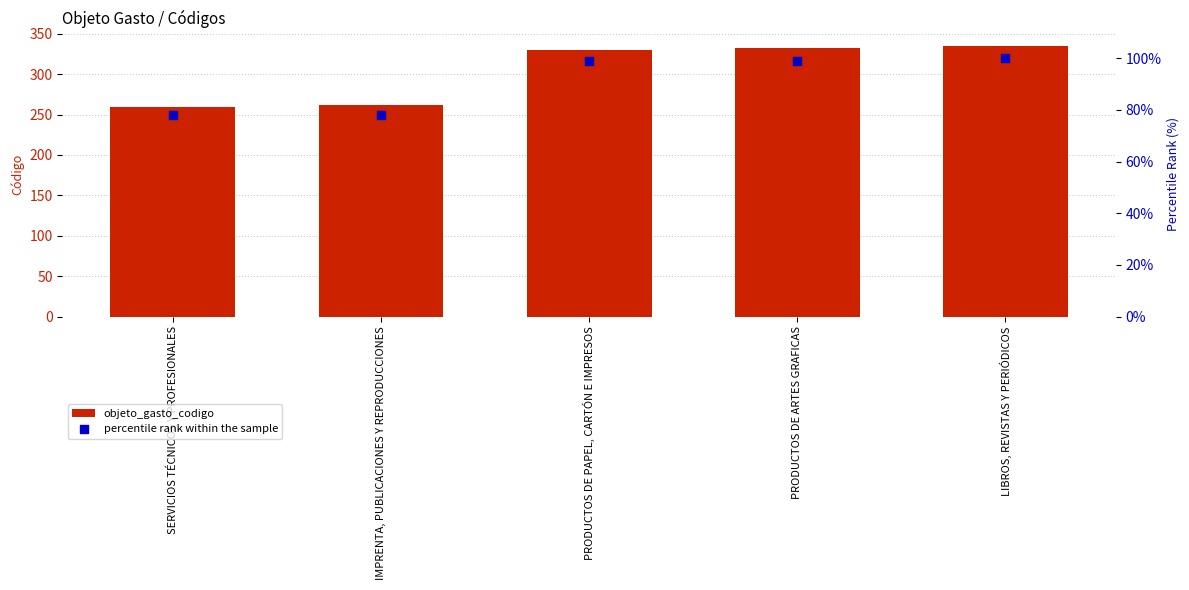

Which series contains the highest Y value?

objeto_gasto_codigo